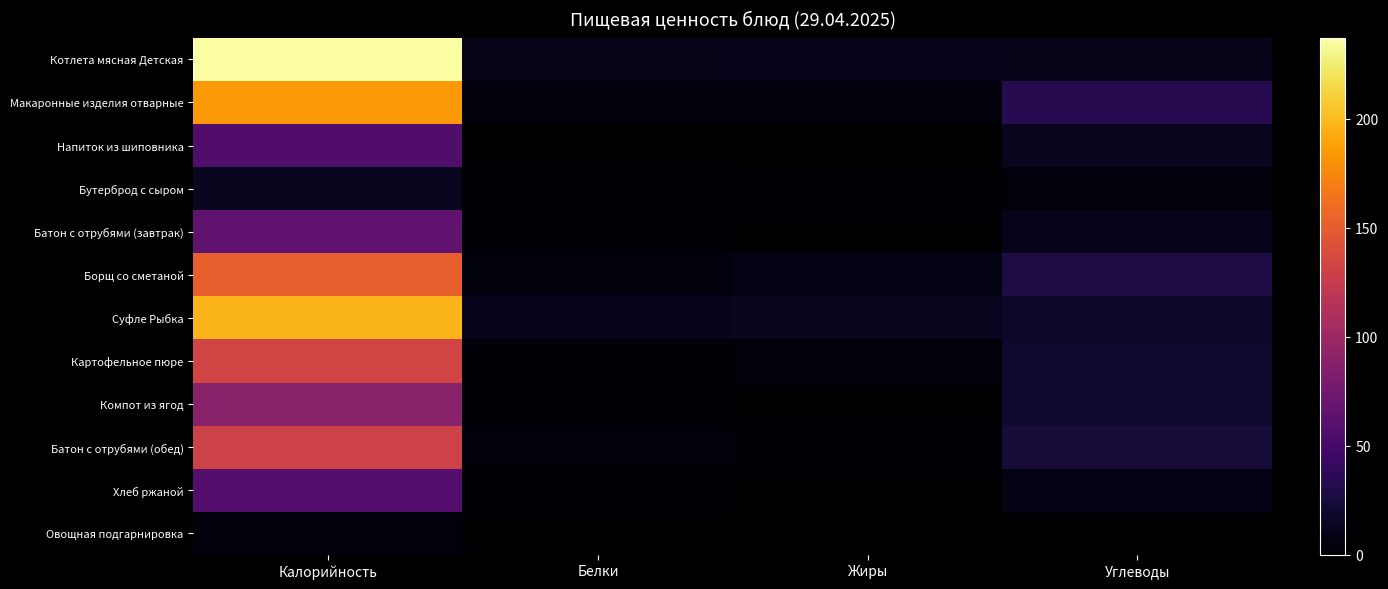

Between Белки and Жиры, which is larger?

Жиры